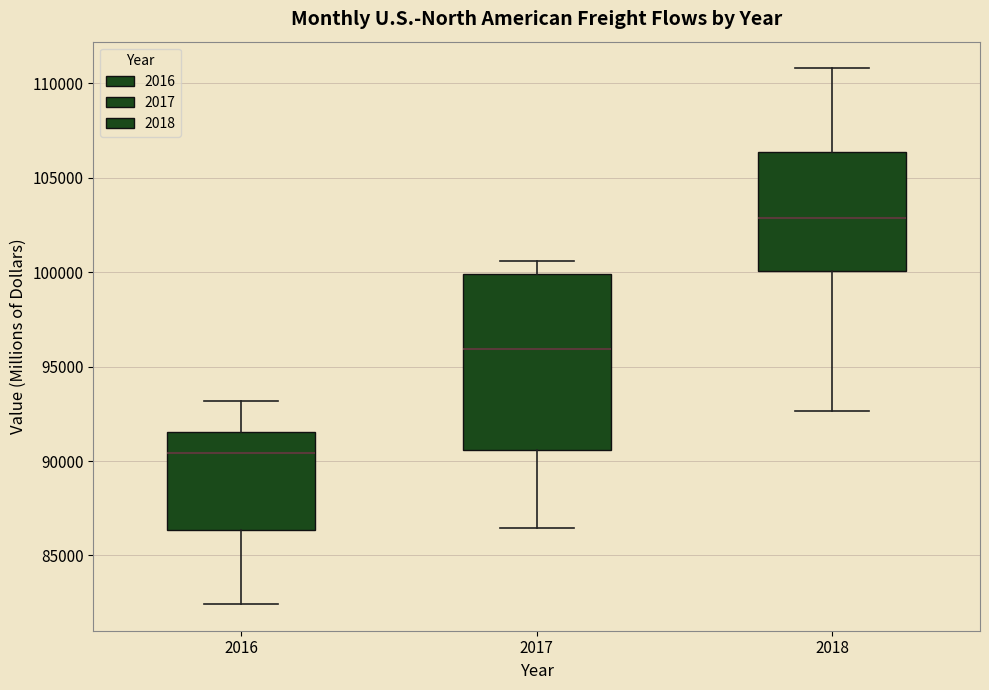

Comparing the boxes themselves (not the whiskers), which one is the tallest?

2017